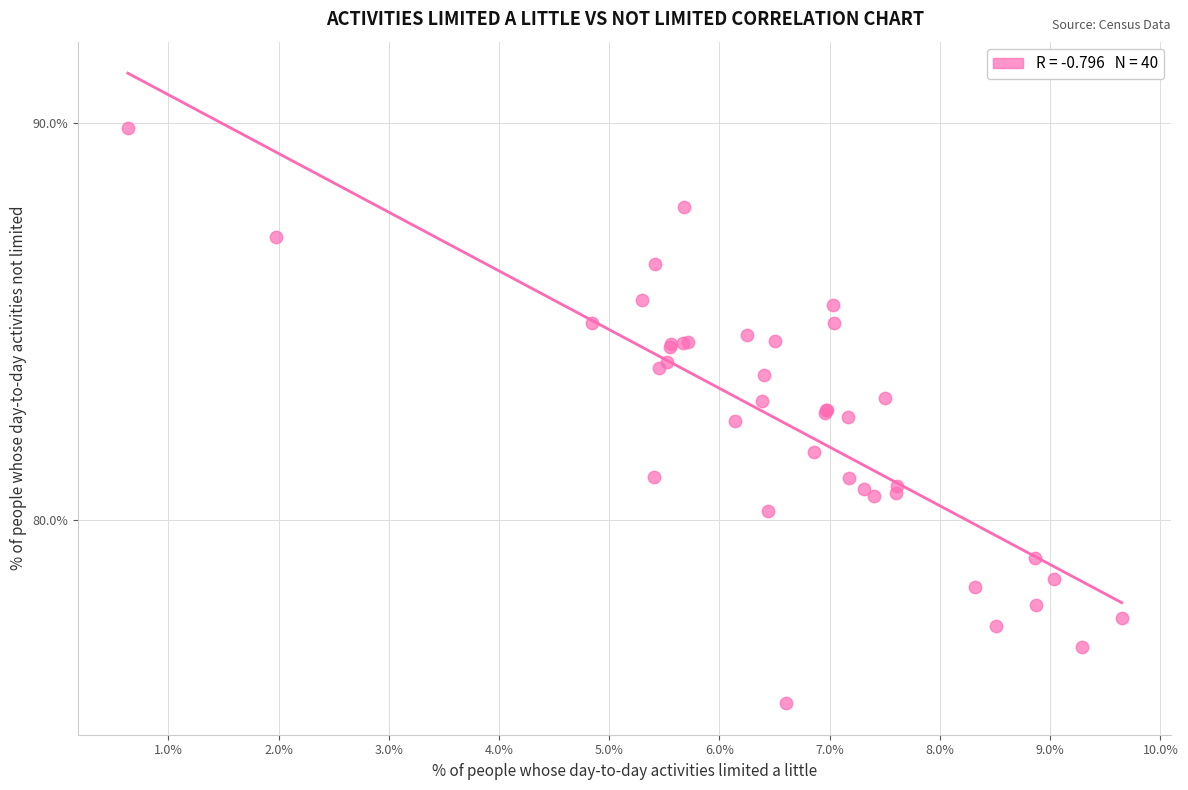

What Y value in the scatter plot is closest to 82?

81.7